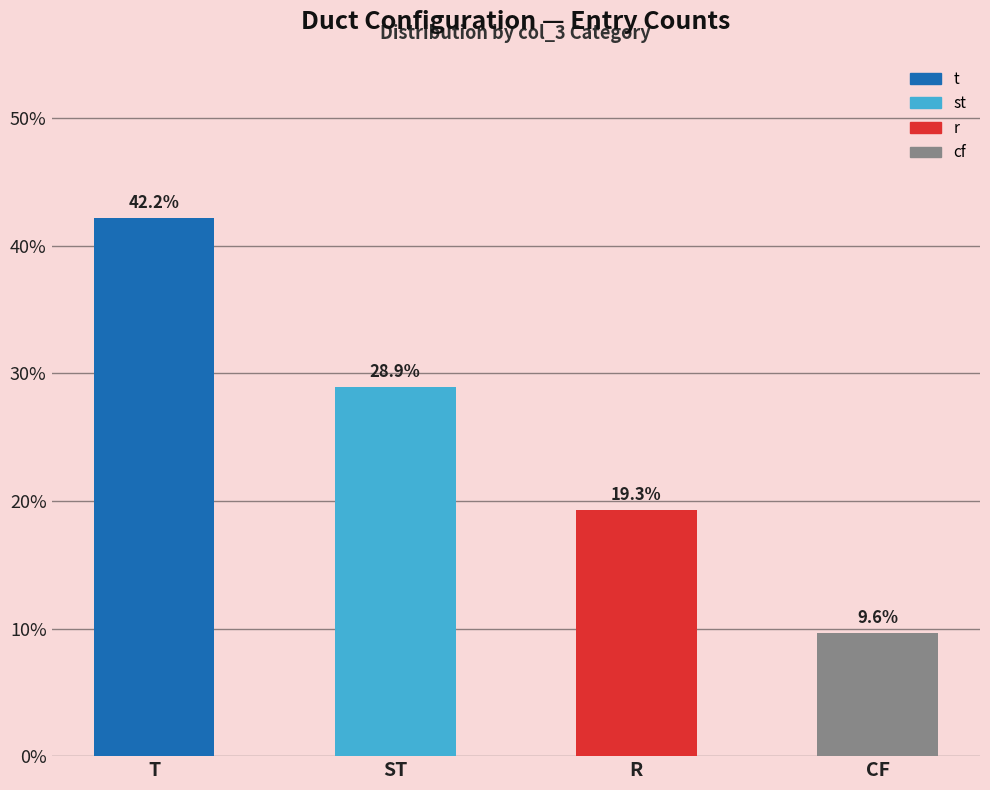

The value at t(6,1000) is 2. True or false?

False